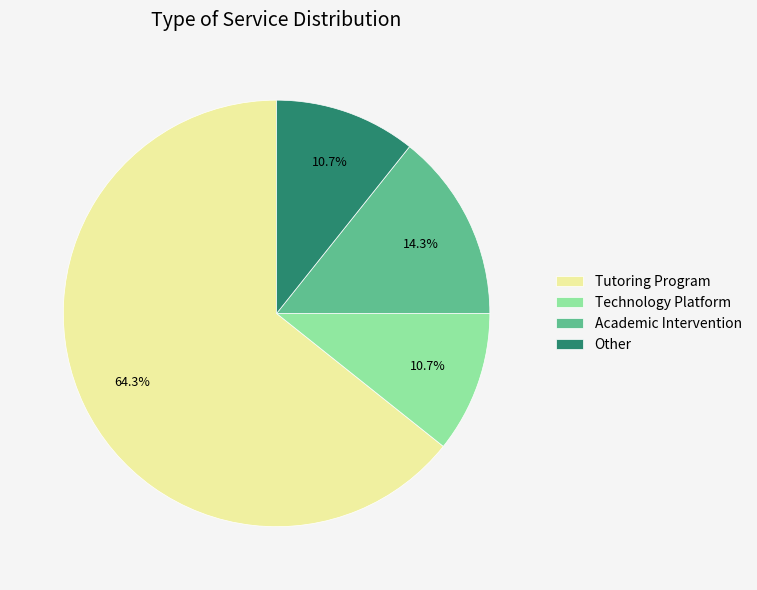

What is the total percentage of Technology Platform and Academic Intervention?

25.0%